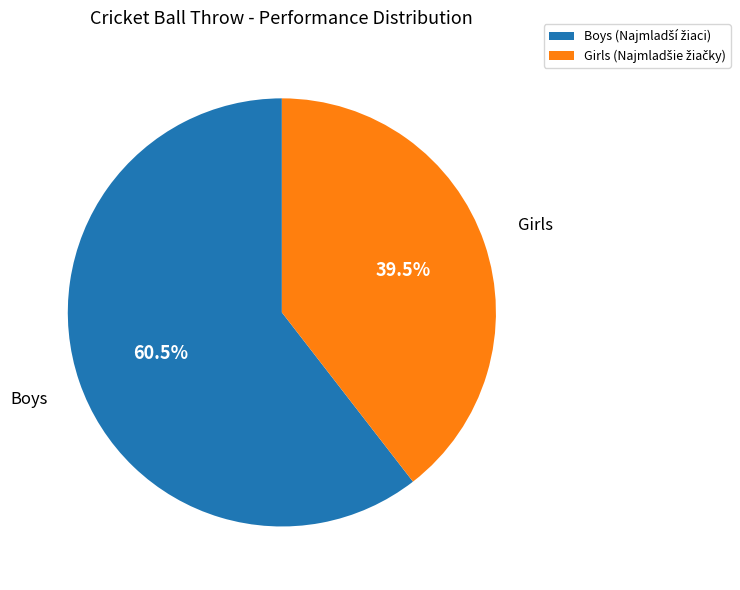

Is there a majority slice in this chart?

Yes